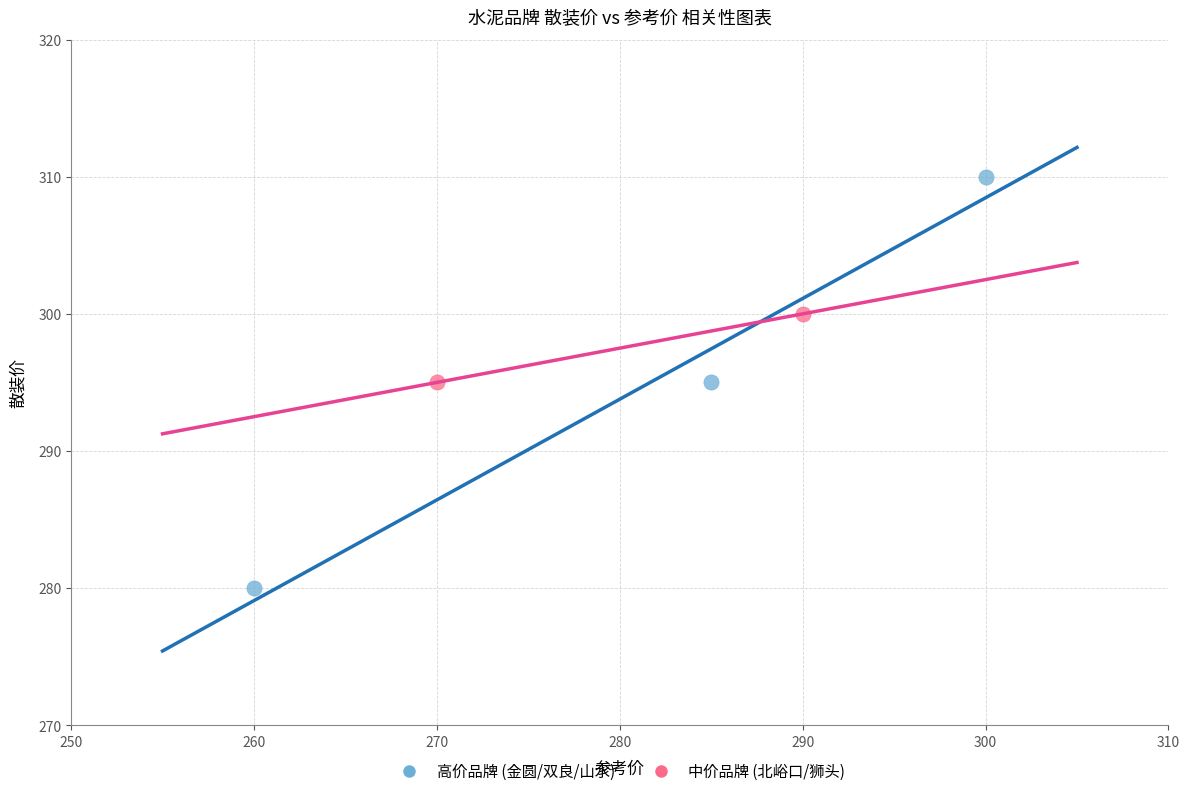

What are all the series names shown in the legend?

高价品牌 (金圆/双良/山水), 中价品牌 (北峪口/狮头)